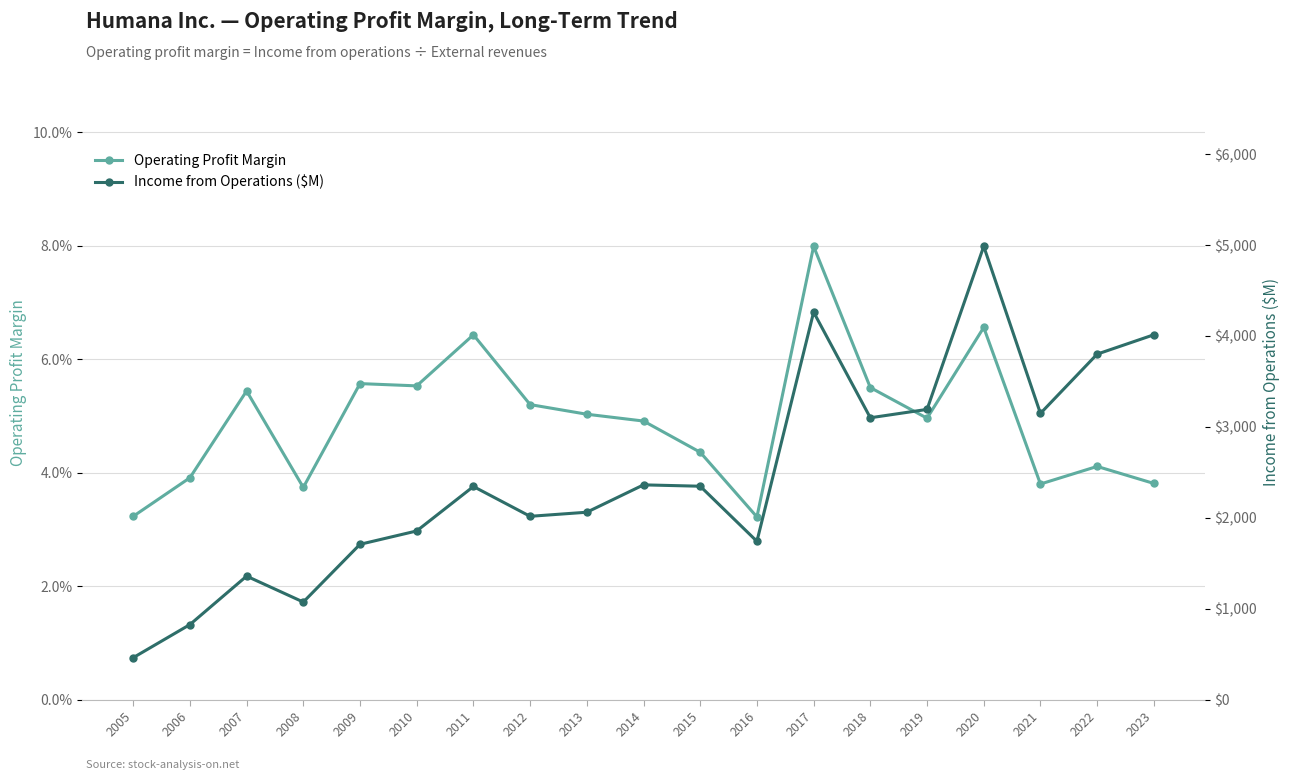

At 2005, list the series in order from largest to smallest.

Income from Operations ($M), Operating Profit Margin